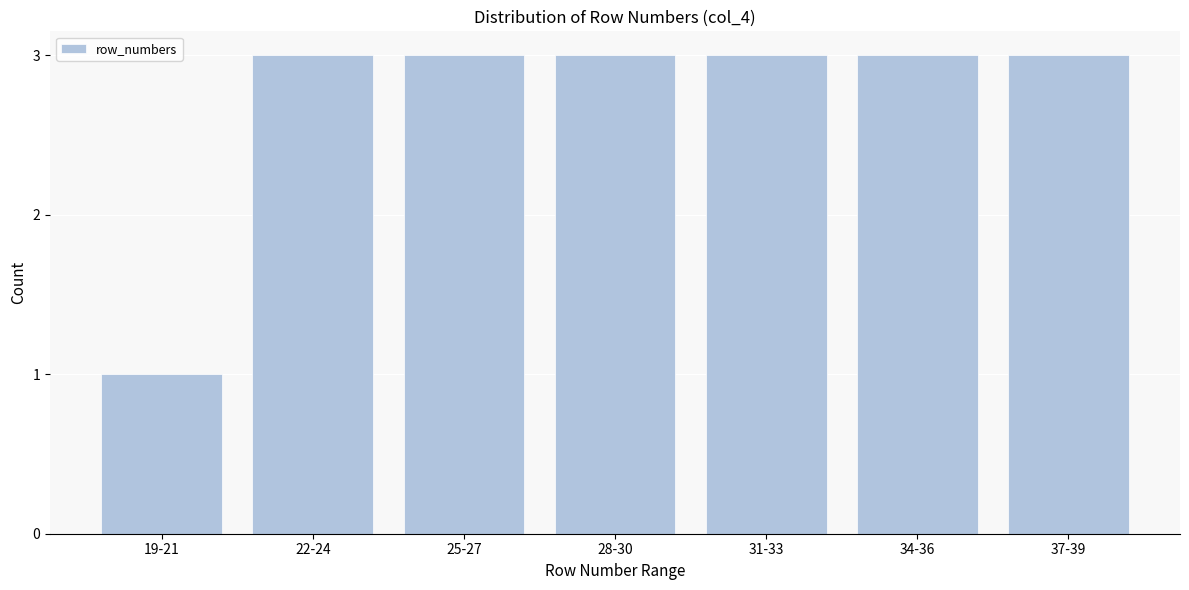

Reading right to left, list all the values displayed in this chart.

37-39=3	34-36=3	31-33=3	28-30=3	25-27=3	22-24=3	19-21=1